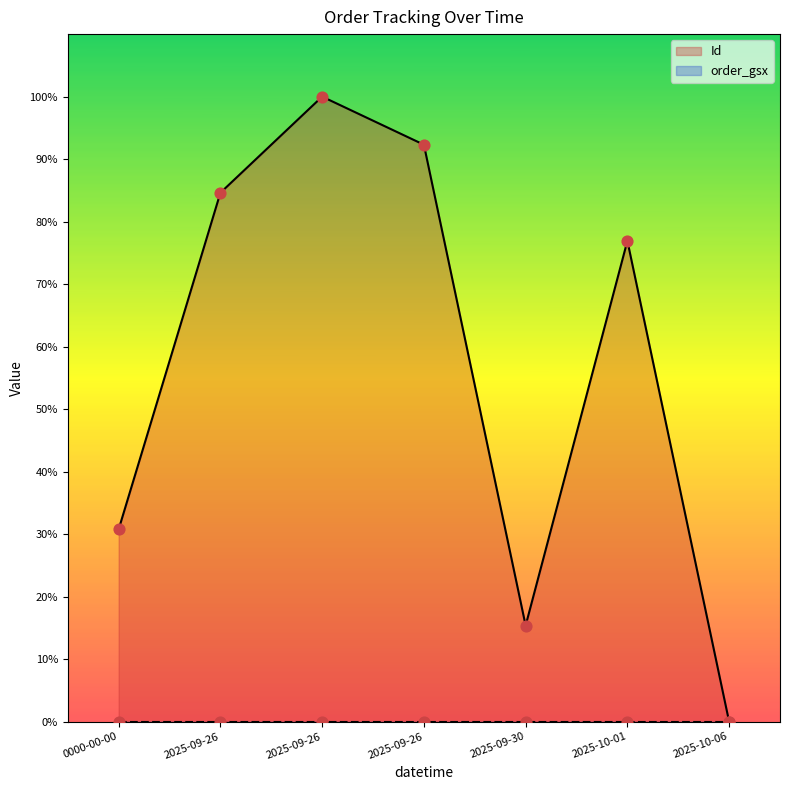

What is the ratio of the value at 2025-09-30 to the value at 2025-10-01?

0.2